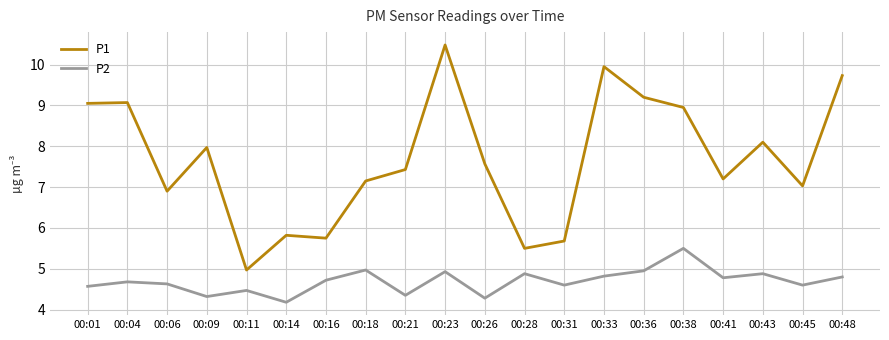

How many interior local valleys does the P1 series have?

6